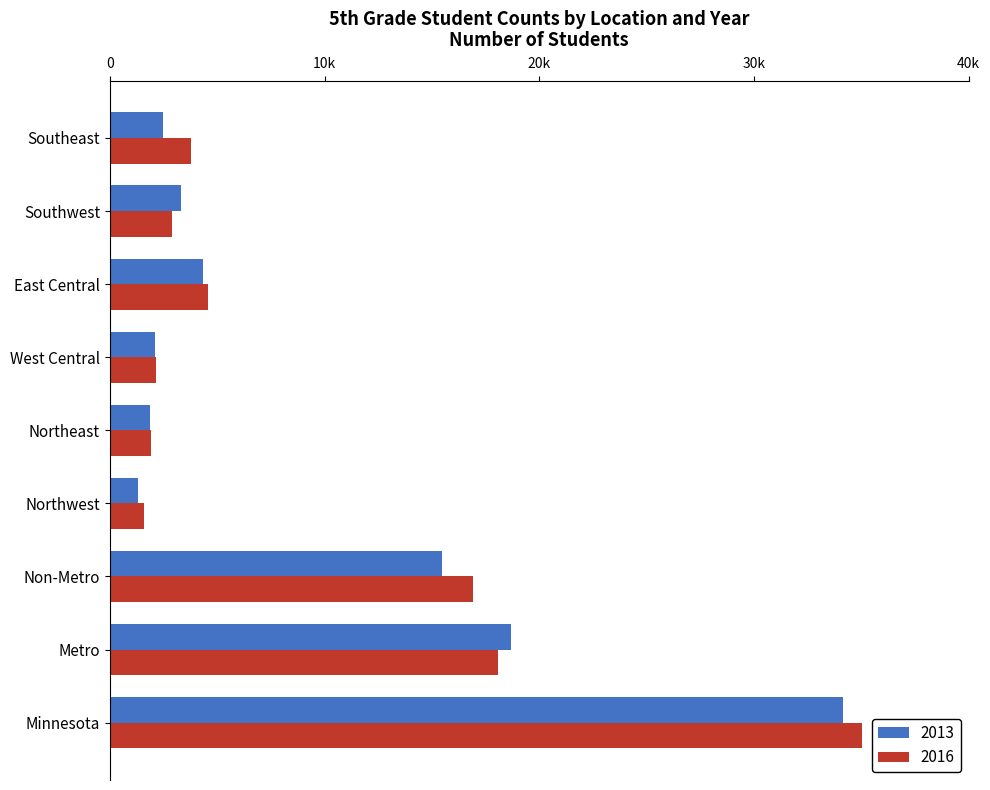

Which category has the lowest value in the 2013 series?

Northwest